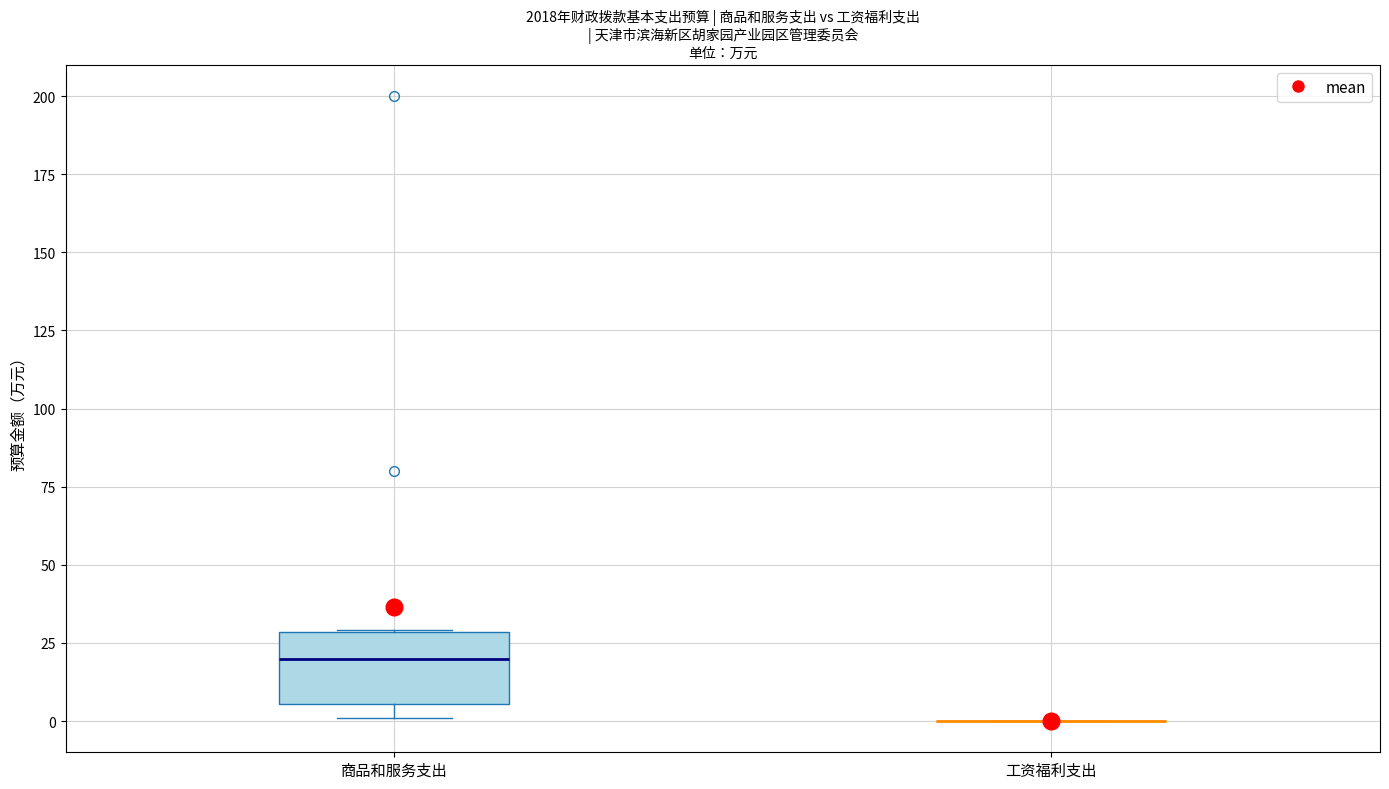

Reading left to right, transcribe this box plot: for each box, give where its median line is, the range the box spans, and where its two whiskers end, as read against the y-axis. The values are not printed on the chart, so give them approximately, as read against the axis.

商品和服务支出: median 20, box 5 to 30, whiskers 0 to 30
工资福利支出: box collapsed to a line at 0, whiskers 0 to 0